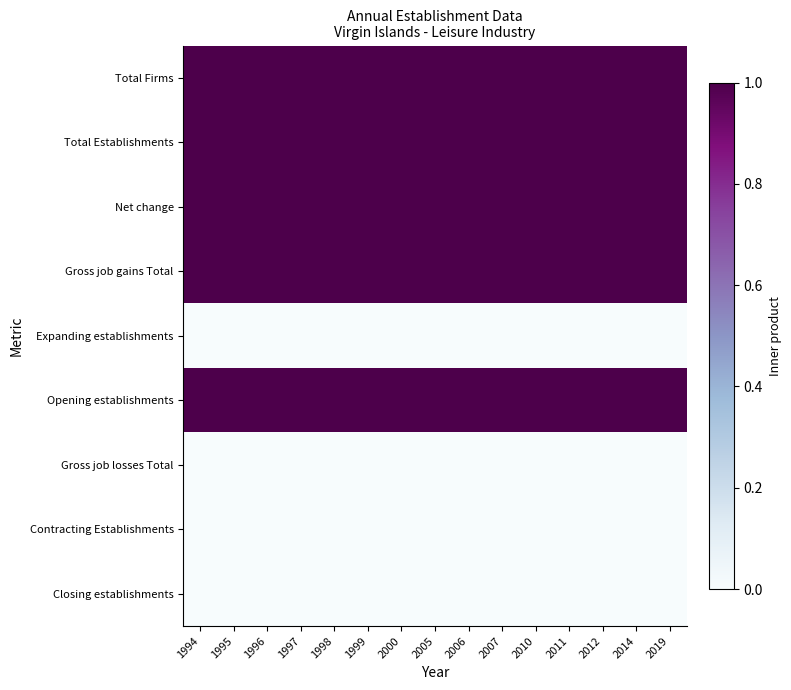

Which series changed the most between 1995 and 2019?

Total Firms